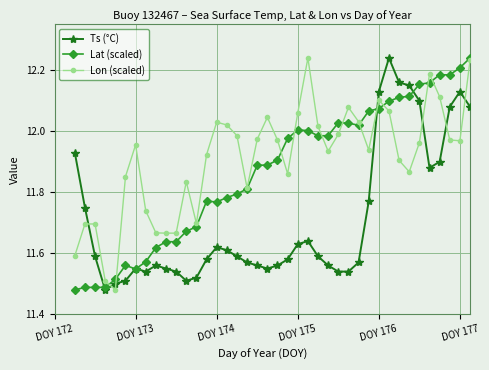

True or false: Lon (scaled) has more than 0 points higher than both neighbors.

True